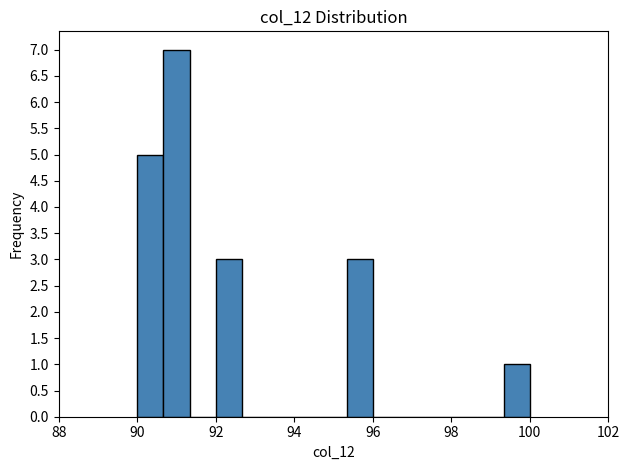

Read against the x-axis, roughly where is the centre of the tallest bar?

91.0